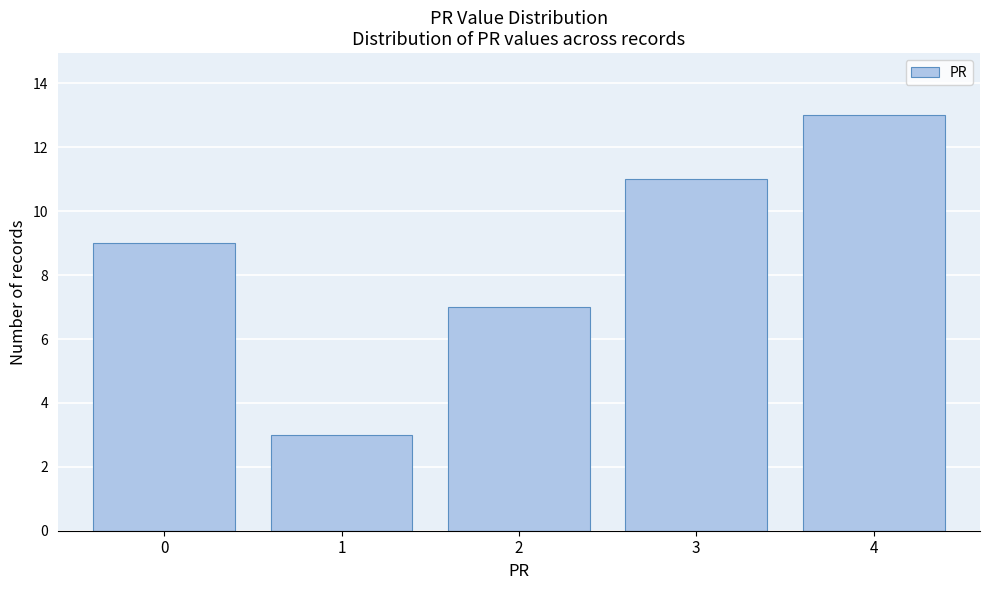

Reading left to right, list all the values displayed in this chart.

0=9	1=3	2=7	3=11	4=13